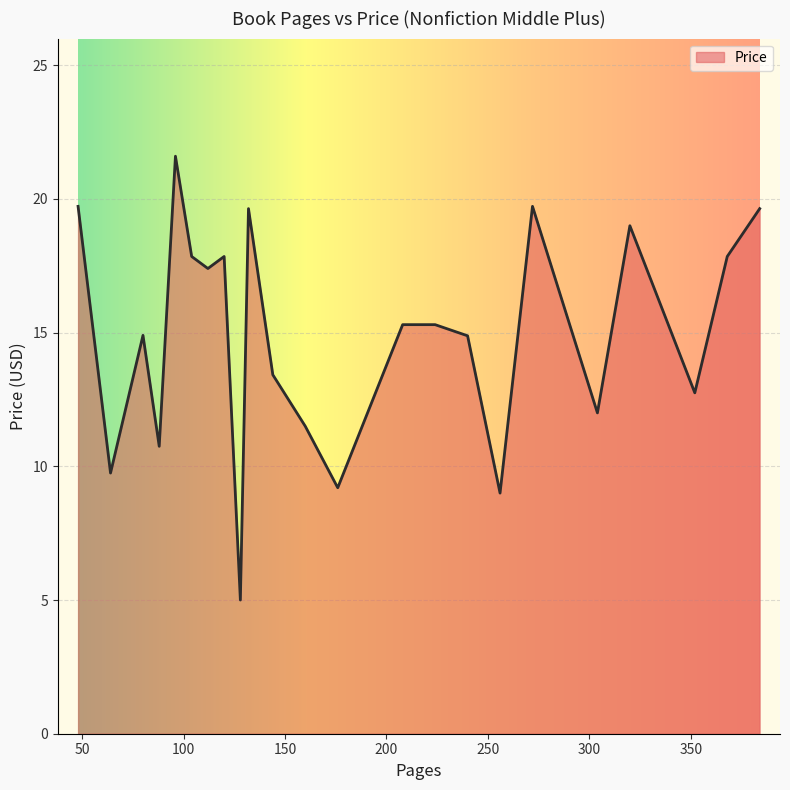

What is the difference between the maximum and minimum values?

16.6